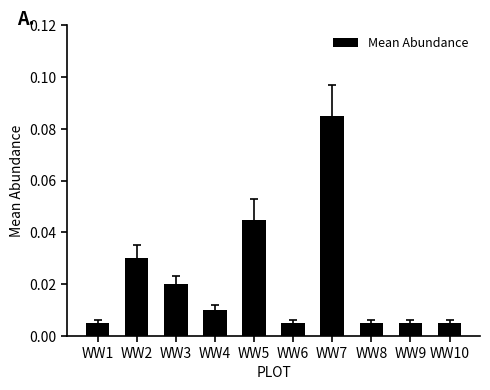

What is the sum of all values?

0.2